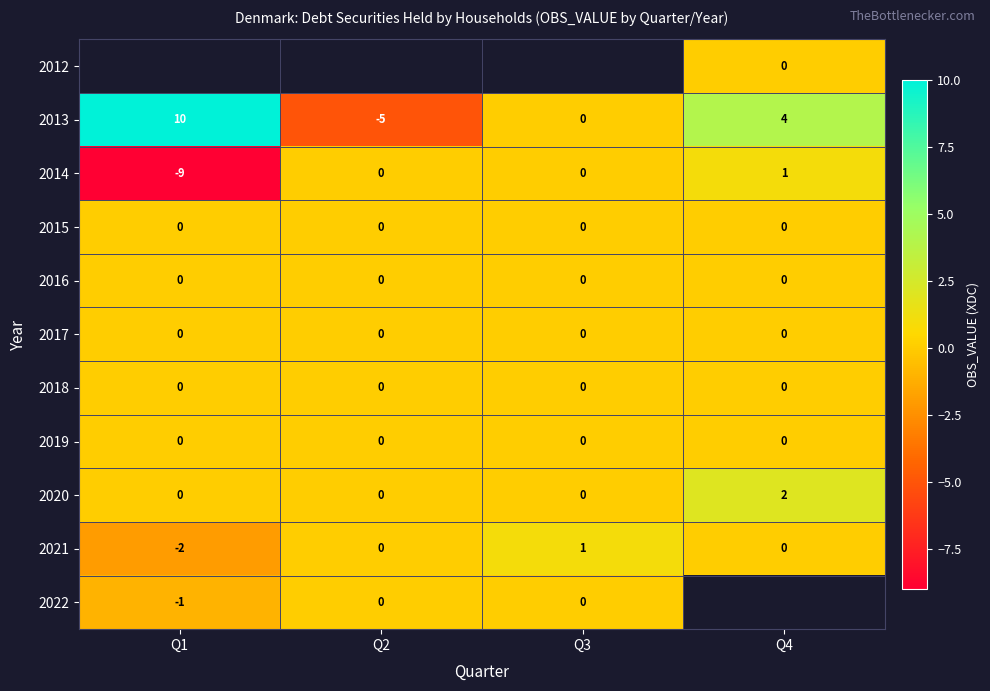

True or false: 2014 has a value of -9 at Q1.

True